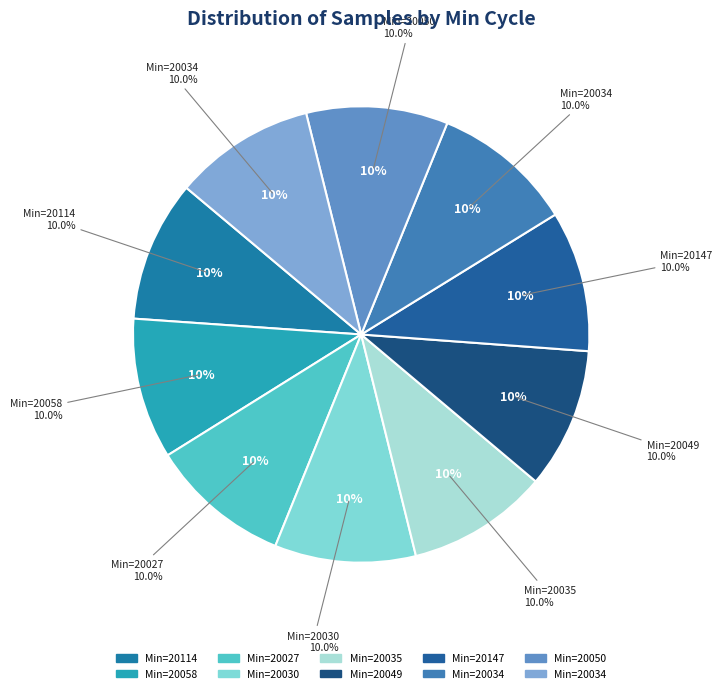

True or false: 20049 accounts for 10% of the total.

True